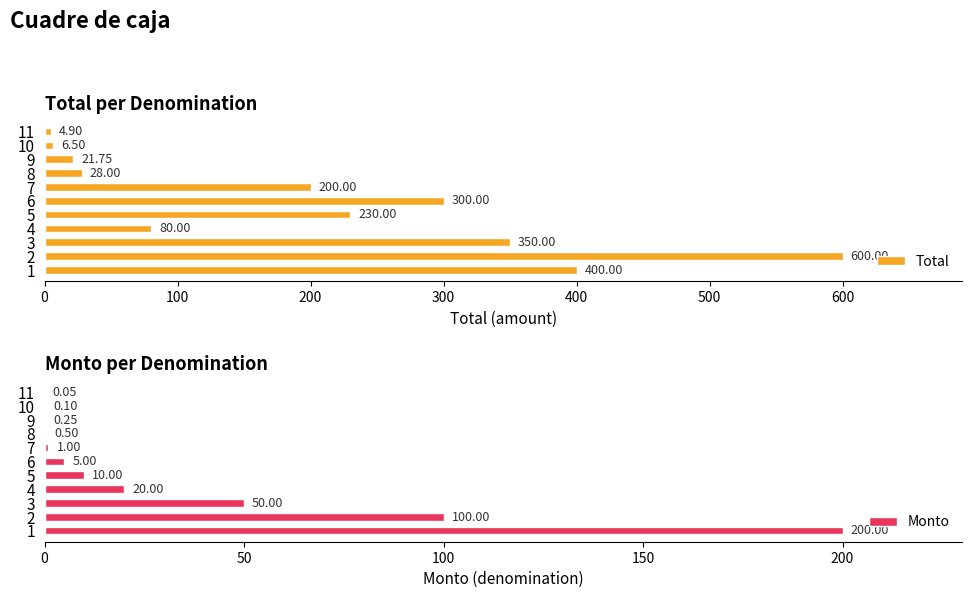

Are the bars grouped side by side (vs. stacked)?

Yes